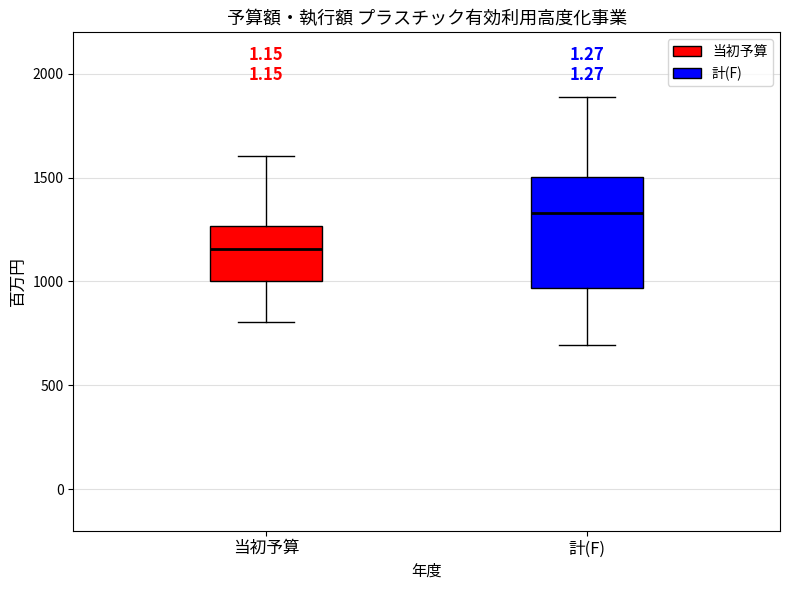

Reading left to right, transcribe this box plot: for each box, give where its median line is, the range the box spans, and where its two whiskers end, as read against the y-axis. The values are not printed on the chart, so give them approximately, as read against the axis.

当初予算: median 1150, box 1000 to 1250, whiskers 800 to 1600
計(F): median 1350, box 950 to 1500, whiskers 700 to 1900